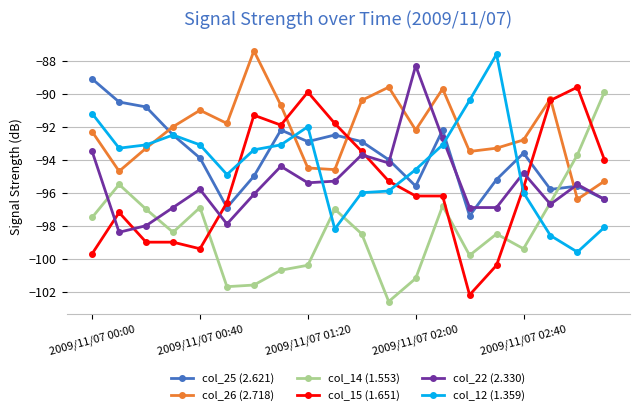

How many times do col_15 (1.651) and col_12 (1.359) cross each other?

3